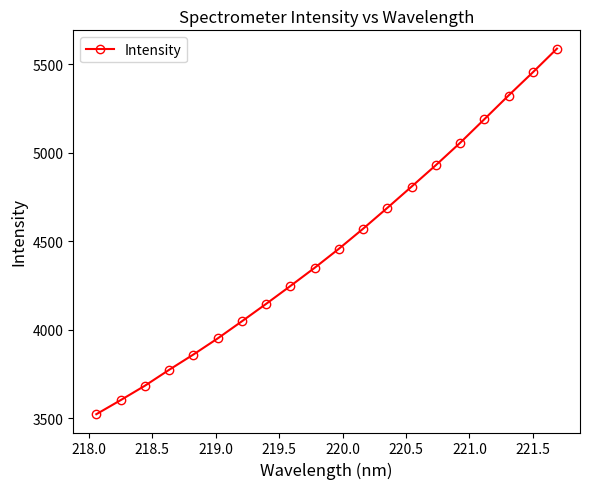

What is the difference between the maximum and minimum values?

2067.2